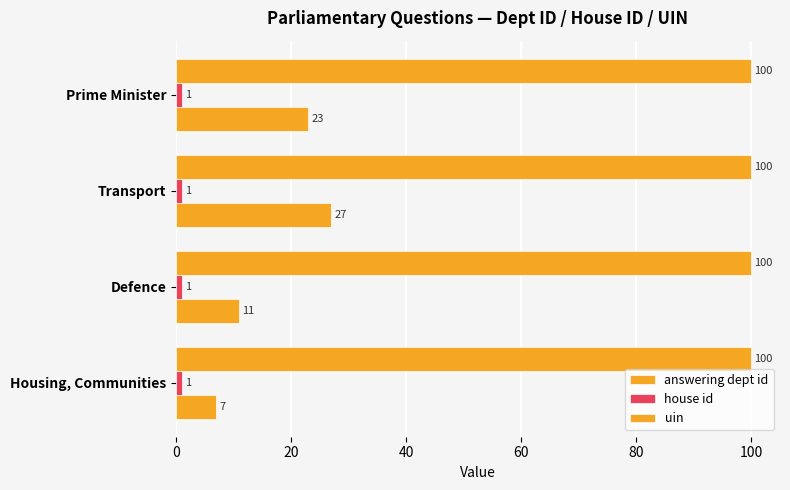

Count the number of data series in this chart.

3